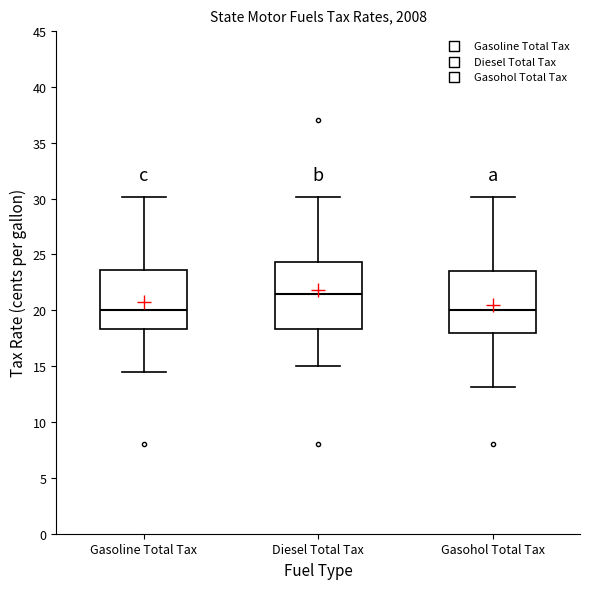

Reading left to right, transcribe this box plot: for each box, give where its median line is, the range the box spans, and where its two whiskers end, as read against the y-axis. The values are not printed on the chart, so give them approximately, as read against the axis.

Gasoline Total Tax: median 20.0, box 18.5 to 23.5, whiskers 14.5 to 30.0
Diesel Total Tax: median 21.5, box 18.5 to 24.5, whiskers 15.0 to 30.0
Gasohol Total Tax: median 20.0, box 18.0 to 23.5, whiskers 13.0 to 30.0